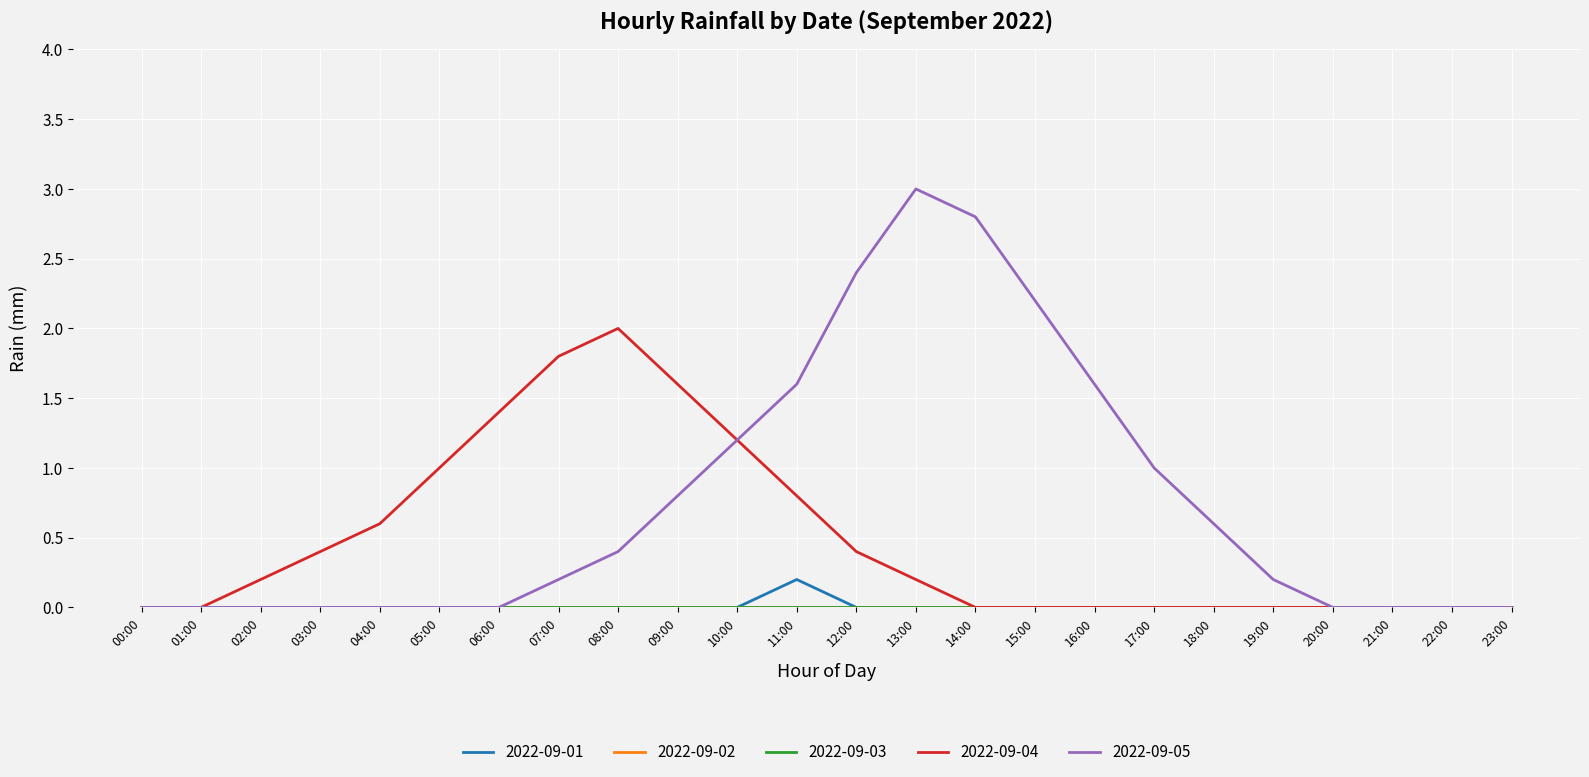

Does the chart have visible grid lines?

Yes